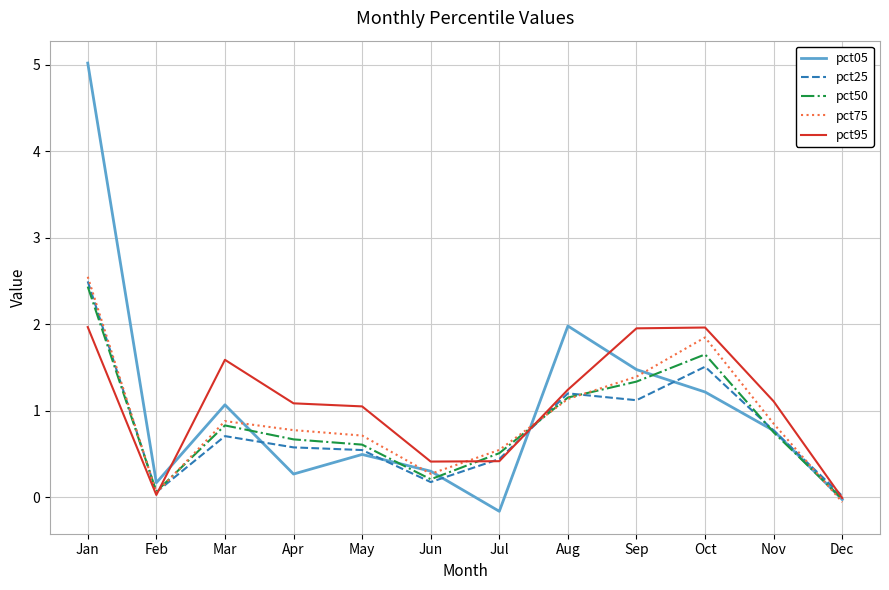

What is the sum of all pct05 values?

12.6